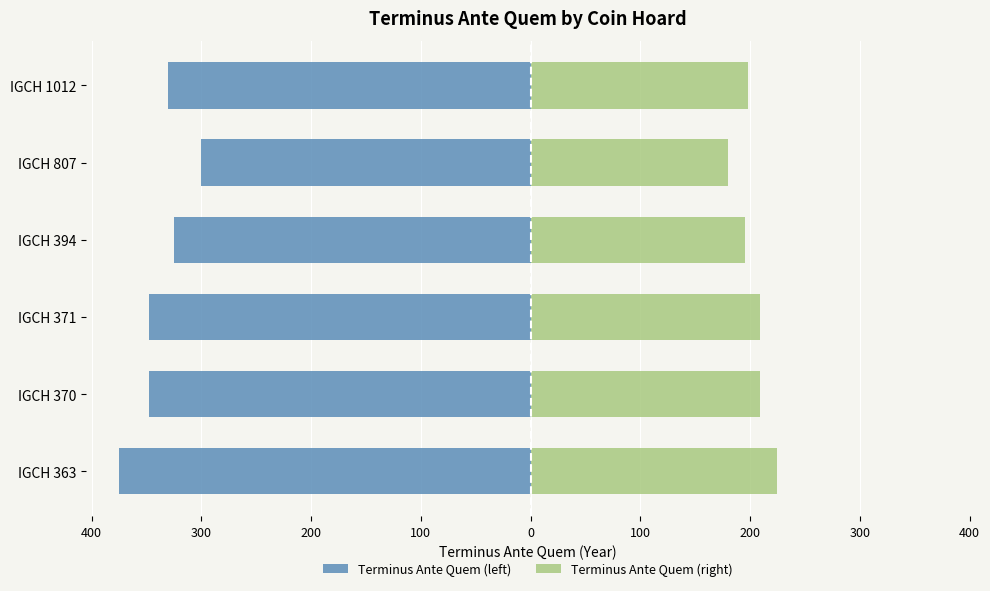

What is the average value of the Terminus Ante Quem (right) series?

202.6